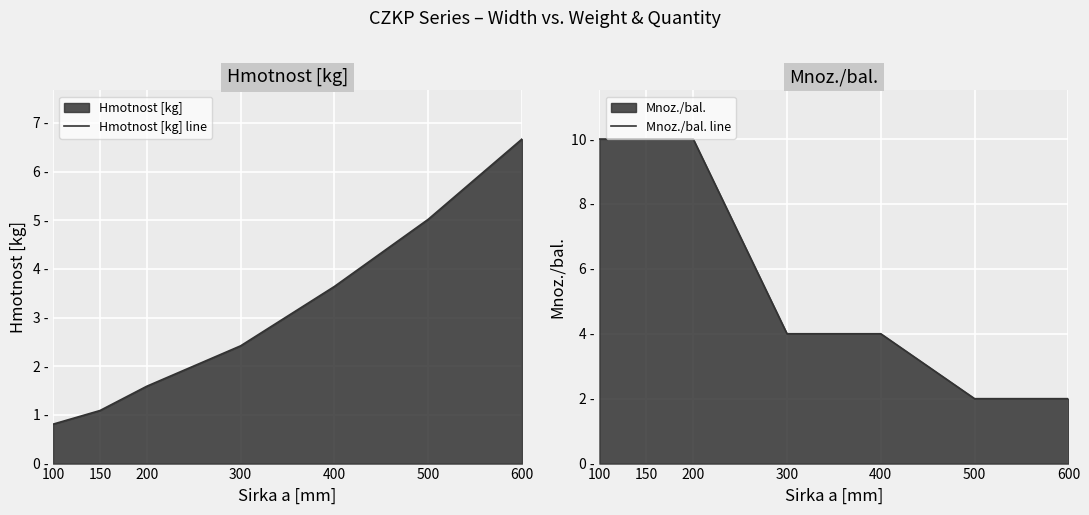

Which category has the highest value across all series?

100